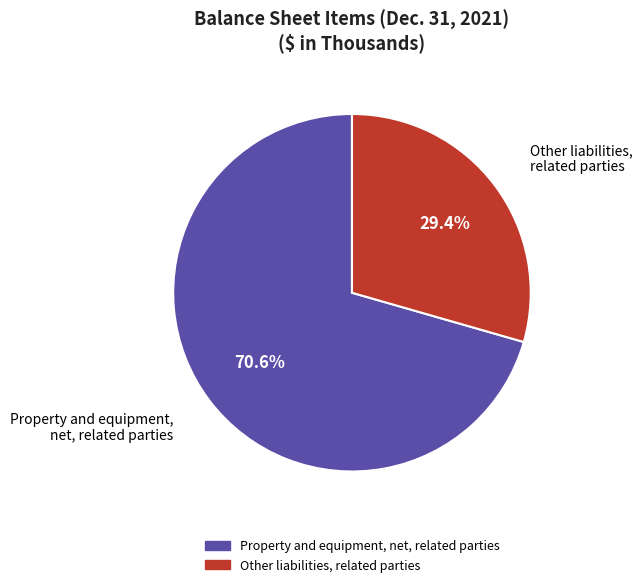

To the nearest percent, what is the combined percentage of Other liabilities, related parties and Property and equipment, net, related parties?

100%